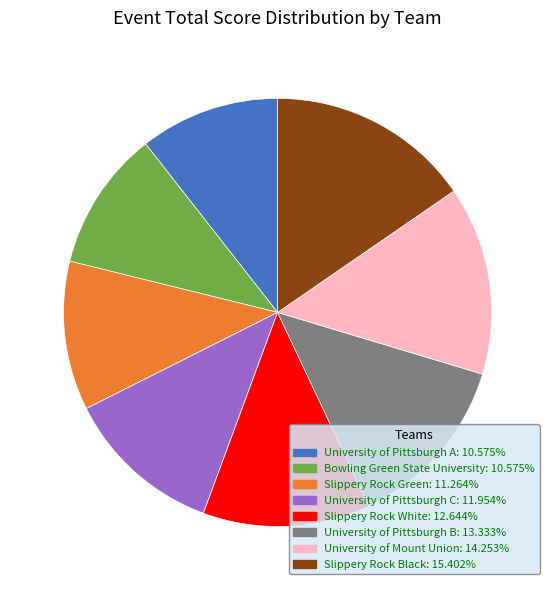

Between Slippery Rock Green and Slippery Rock Black, which is larger?

Slippery Rock Black